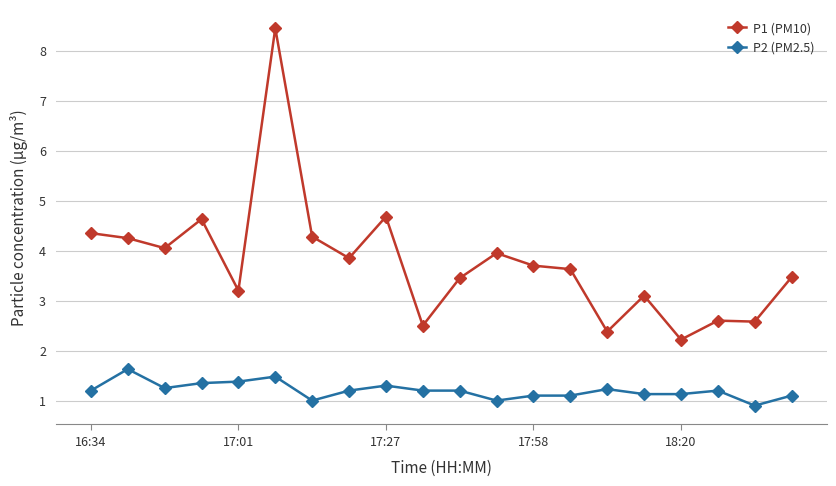

At how many categories does at least one series exceed 3?

15